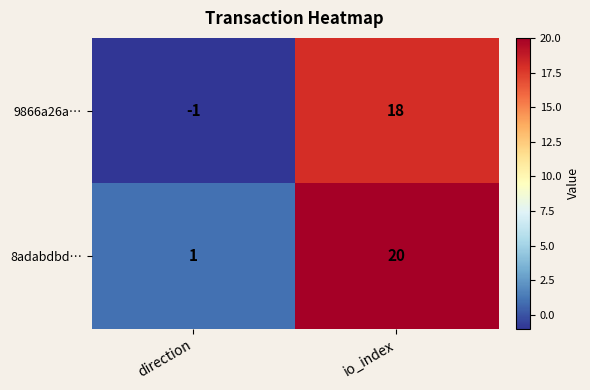

What is the difference between the 8adabdbd… values at direction and io_index?

19